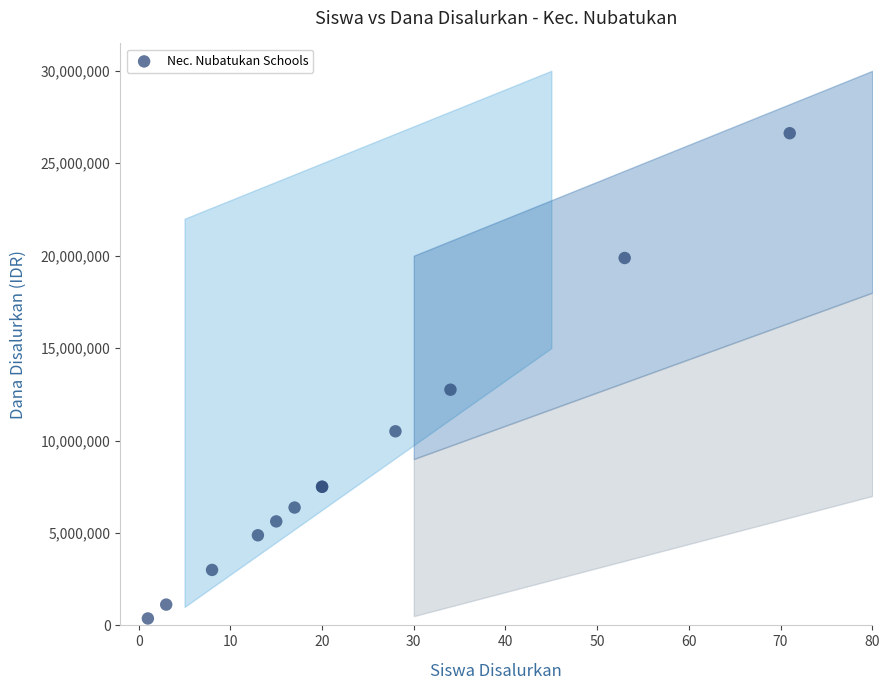

What Y value in the scatter plot is closest to 13500000?

12750000